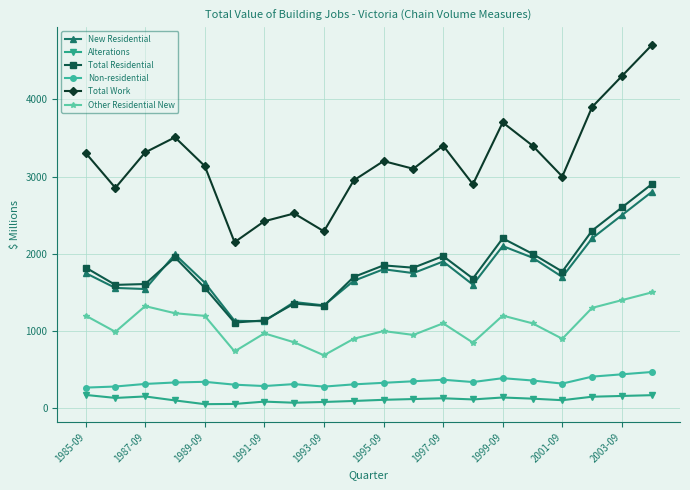

True or false: Other Residential New and Non-residential intersect in this chart.

False